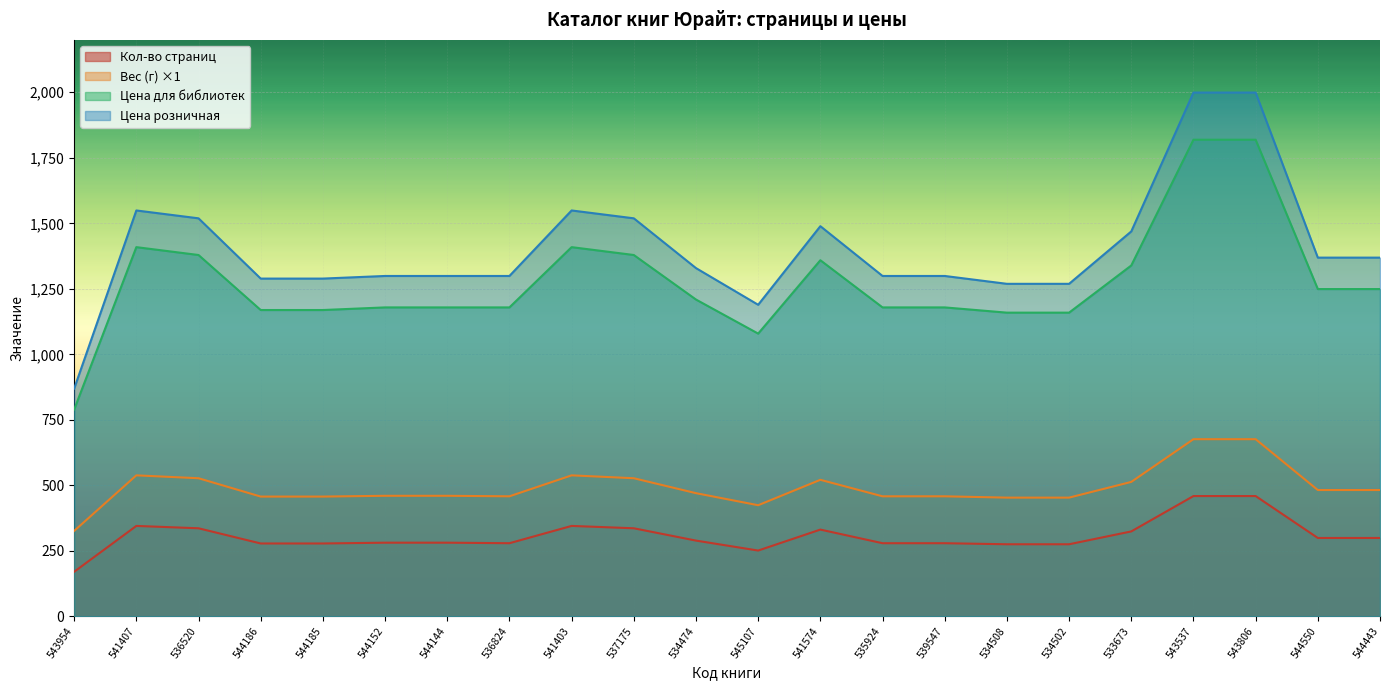

What is the label of the 5th point from the left?

544185